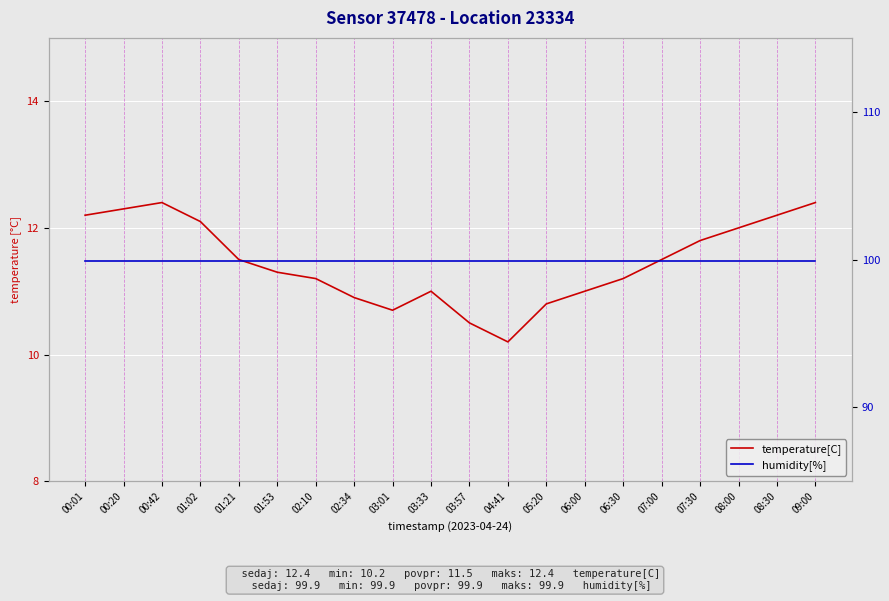

At which category is the sum across all series the highest?

00:42